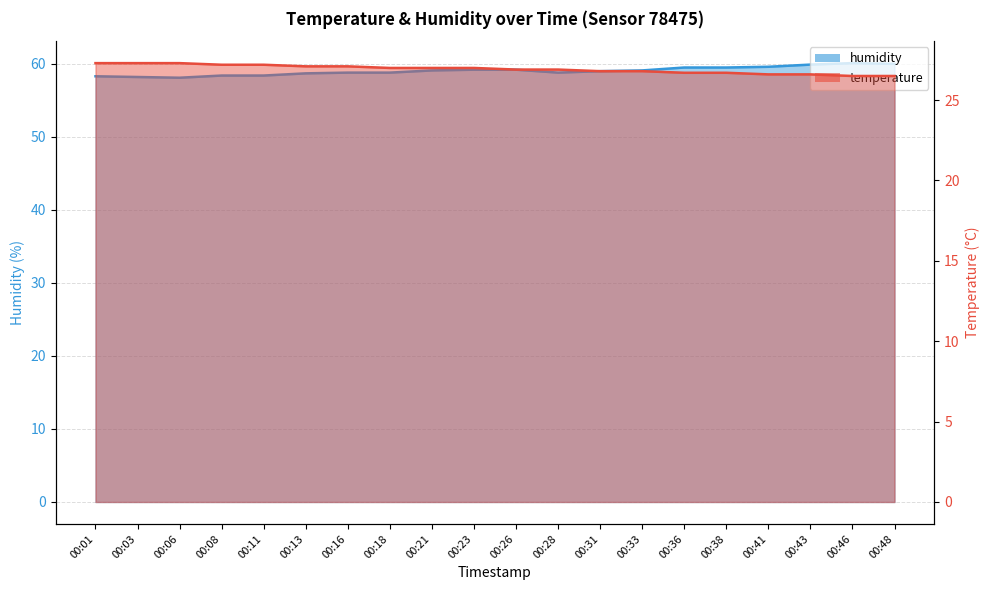

What are all the series names shown in the legend?

temperature, humidity